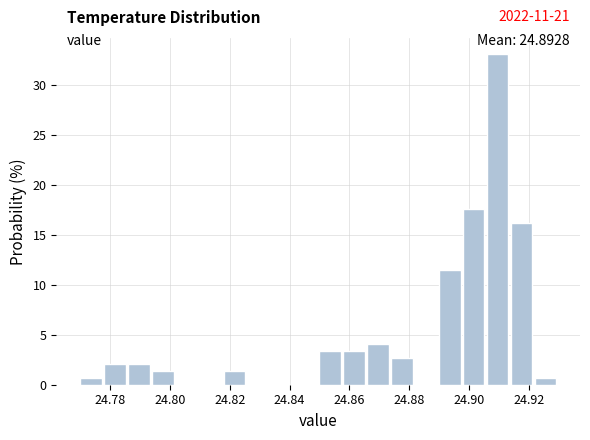

Which range on the x-axis has the tallest bar?

24.906 to 24.914